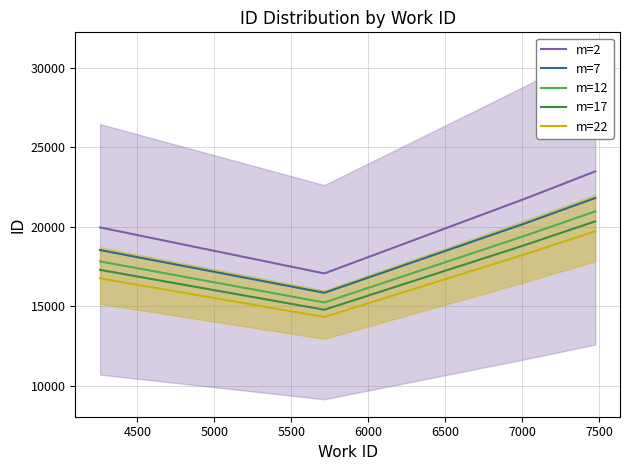

What is the difference between the maximum and second lowest values in the m=17 series?

3055.5